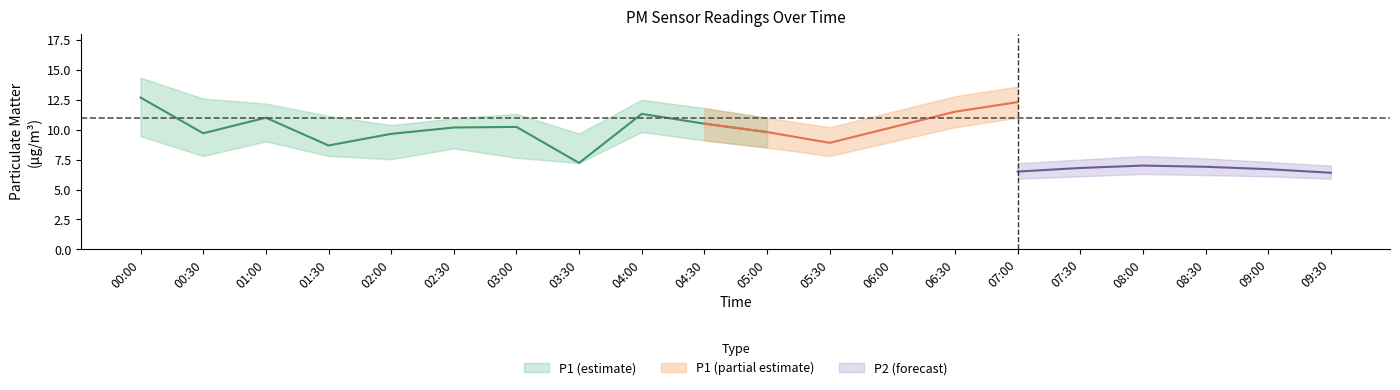

Is the value of P1 at 03:00 greater than the value of P2 at 00:30?

Yes